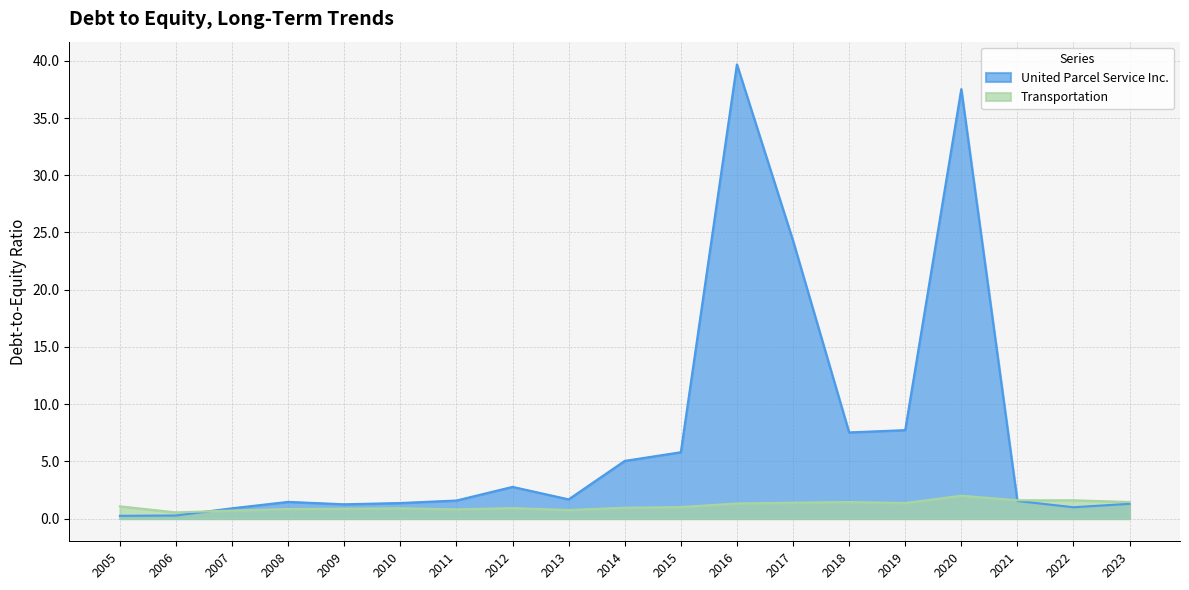

What is the average value of the United Parcel Service Inc. series?

7.5